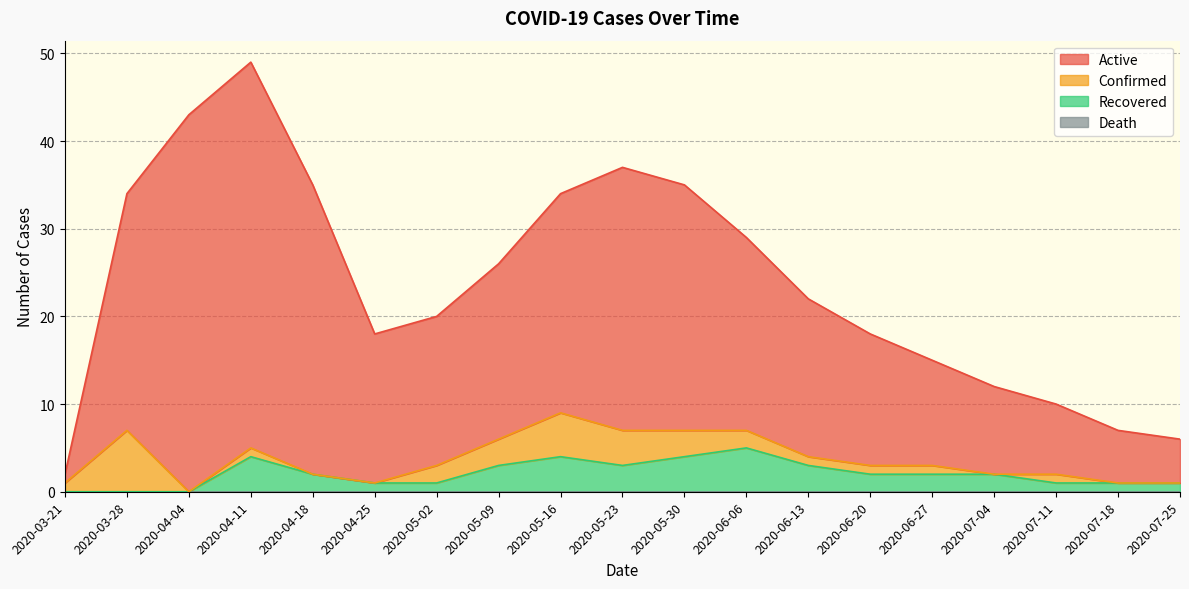

What is the sum of the Recovered values at 2020-04-18 and 2020-03-28?

2